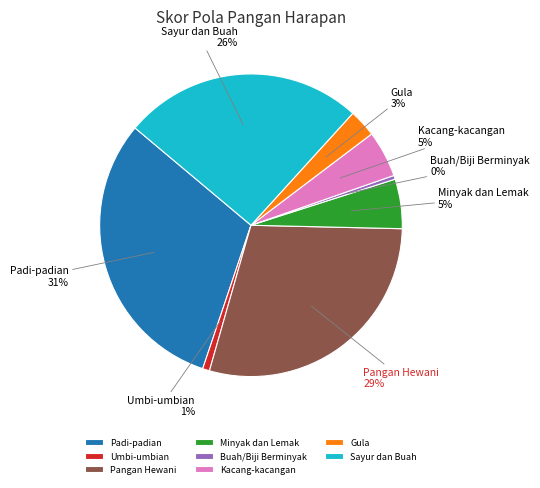

To the nearest percent, what is the difference between the largest and smallest slice percentages?

31%